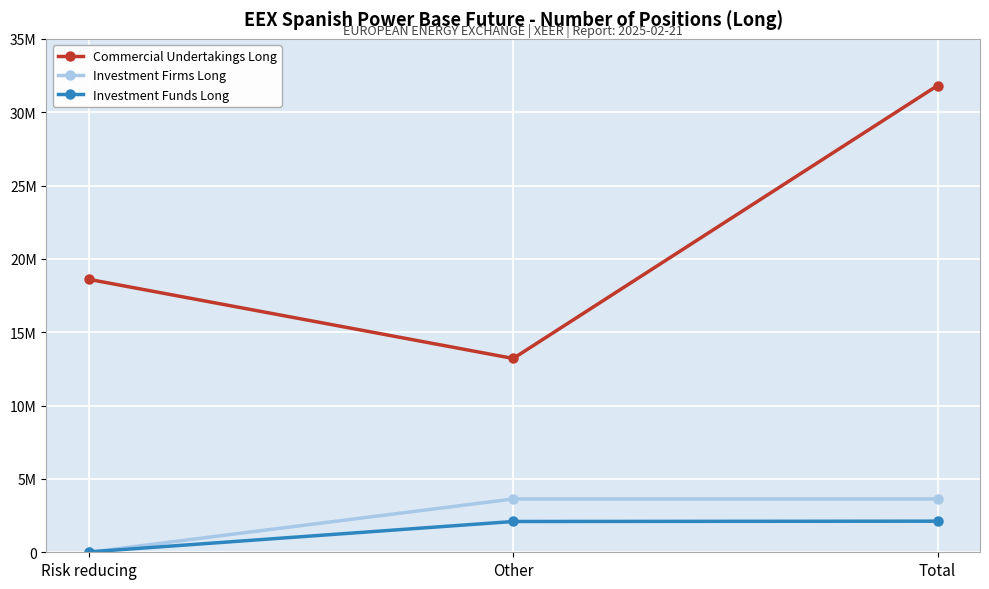

Is this an area chart (filled region under the line)?

No